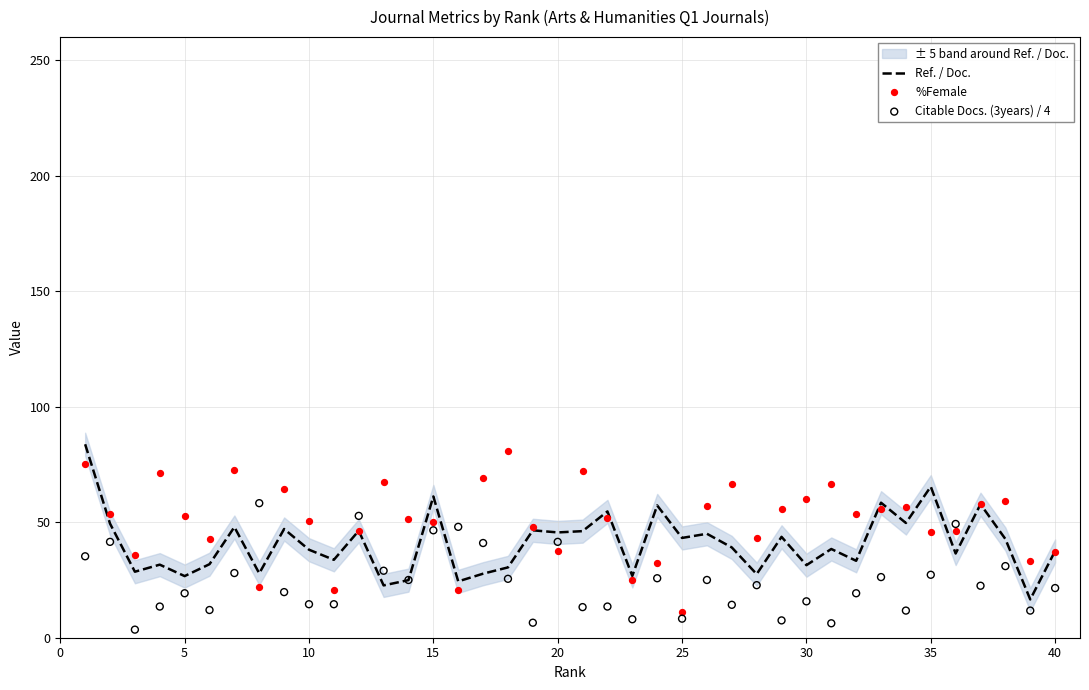

Which series reaches the maximum Y coordinate?

Ref. / Doc.